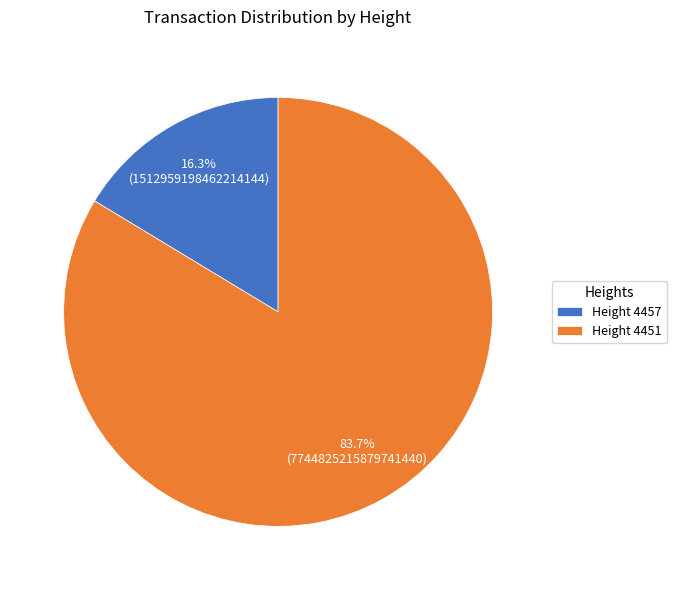

What is the total percentage of Height 4457 and Height 4451?

100.0%